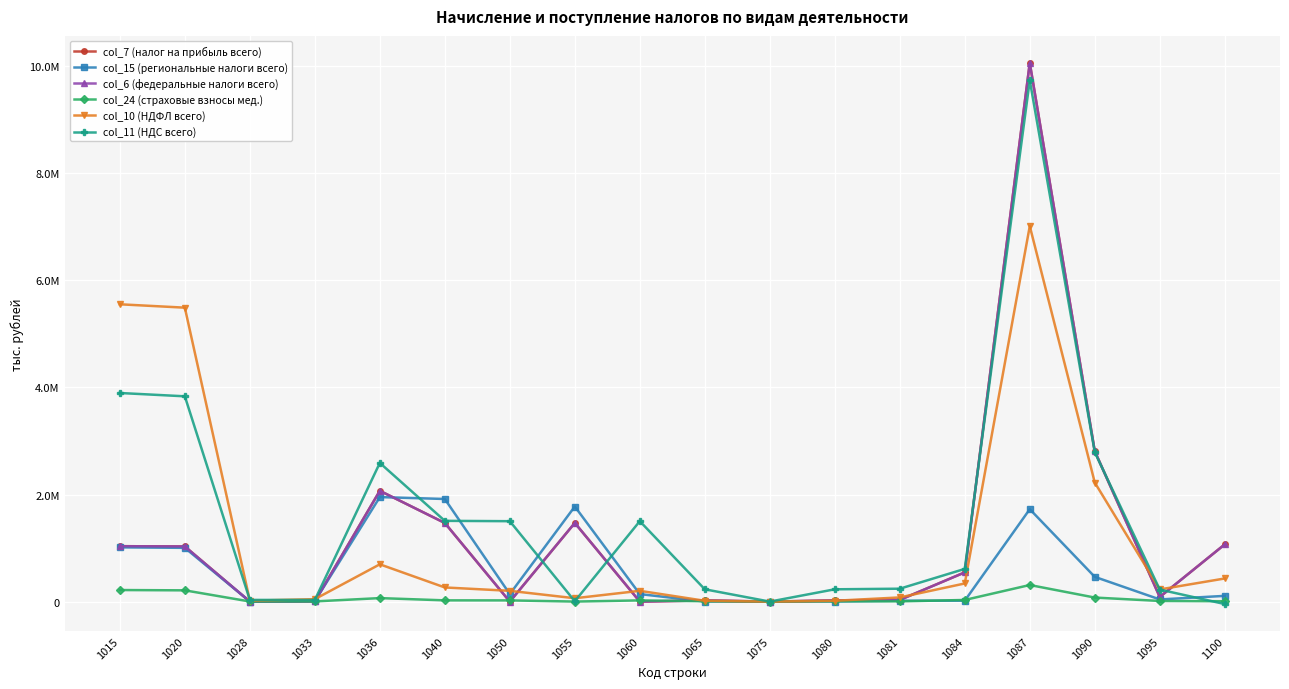

Where does the col_10 (НДФЛ всего) series first go above 227267?

1015